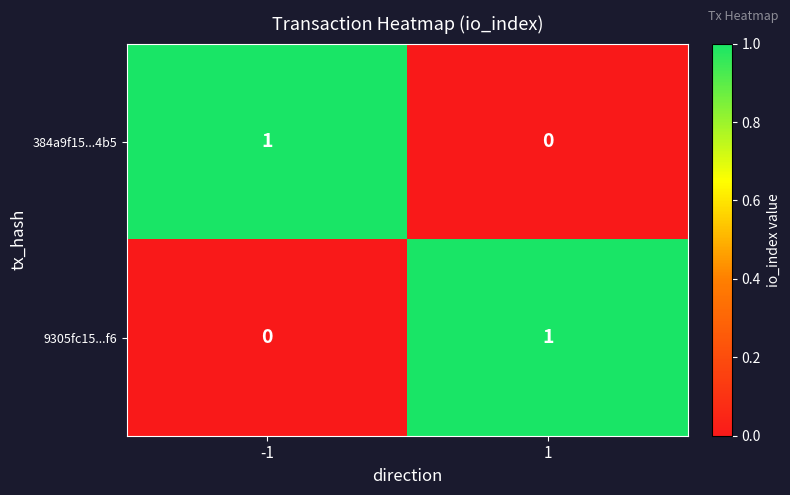

The 384a9f15...4b5 series shows -1 at 1. True or false?

False